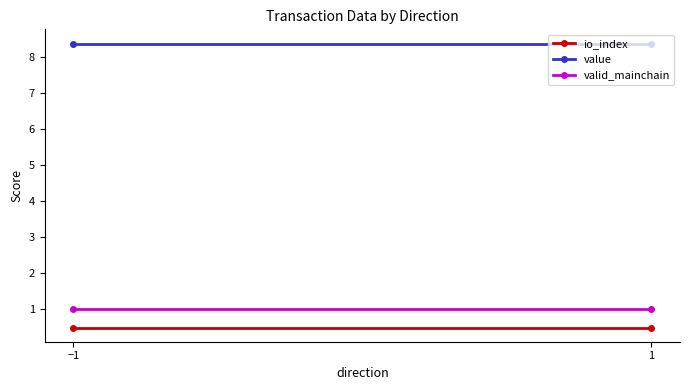

Is this an area chart (filled region under the line)?

No